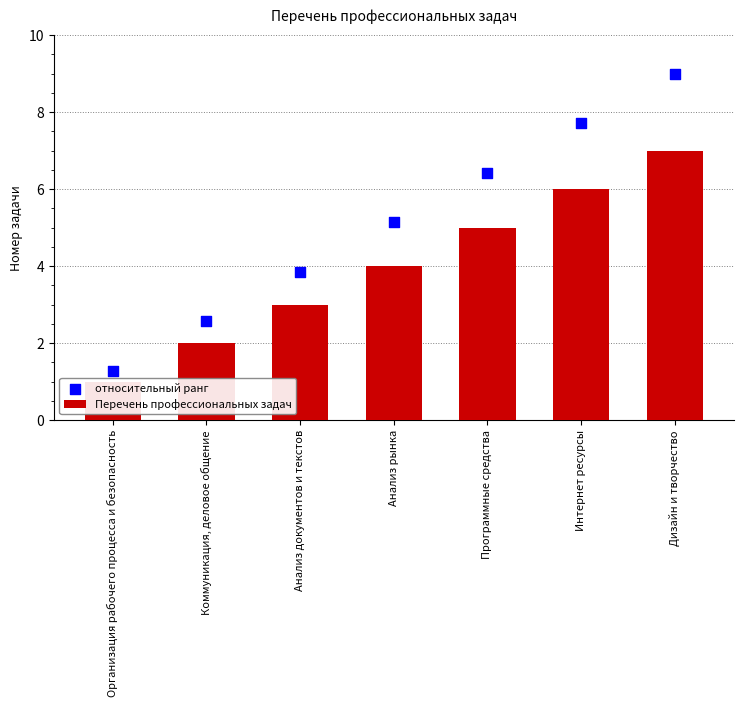

Which series has the widest spread of Y values?

относительный ранг